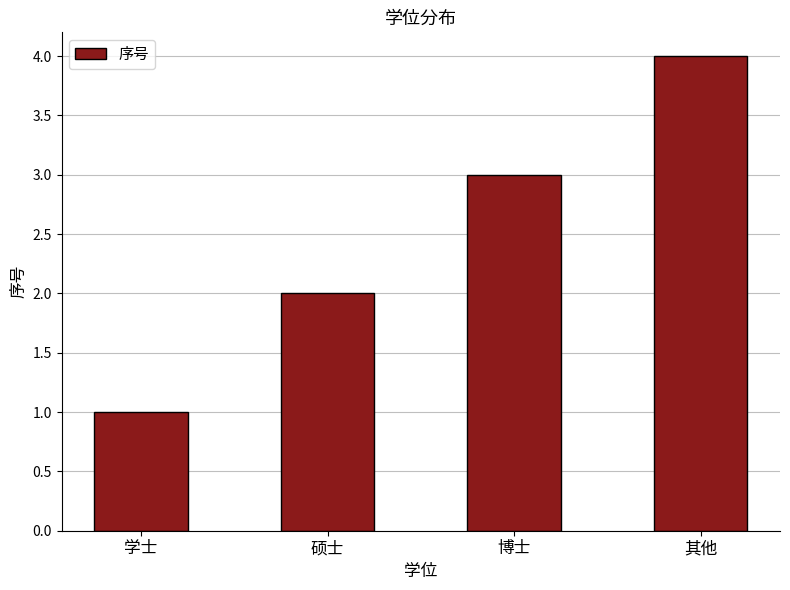

The value at 博士 is 3. True or false?

True